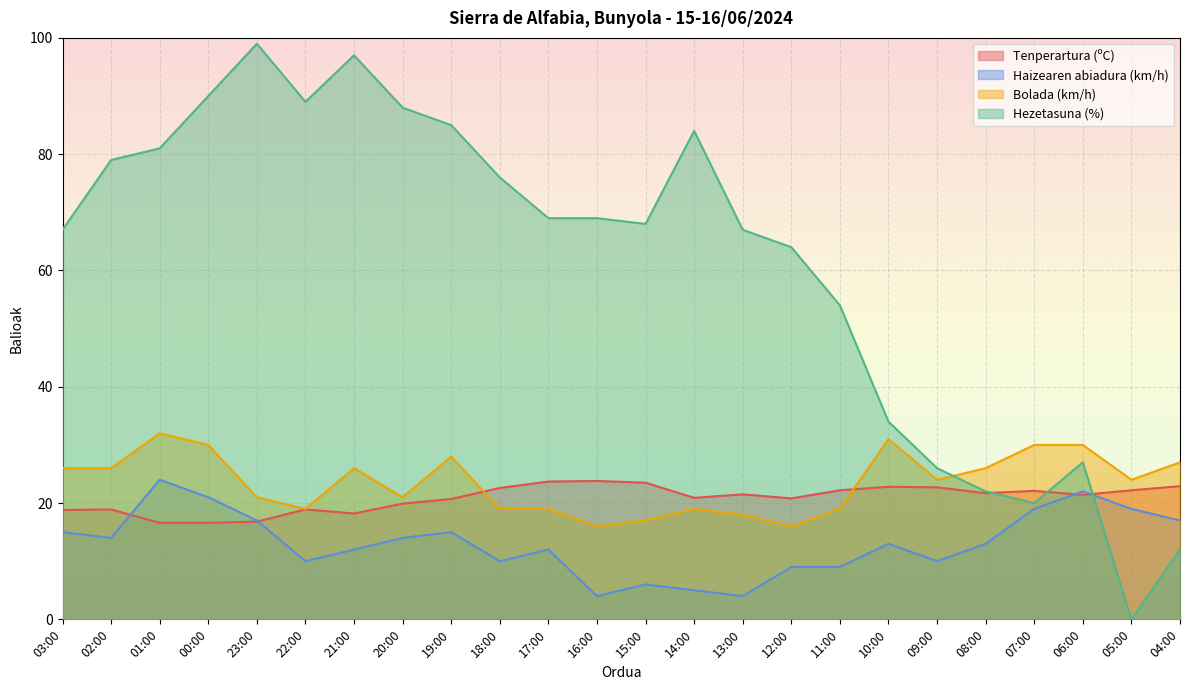

How many intersections are there between Tenperartura (ºC) and Bolada (km/h)?

2